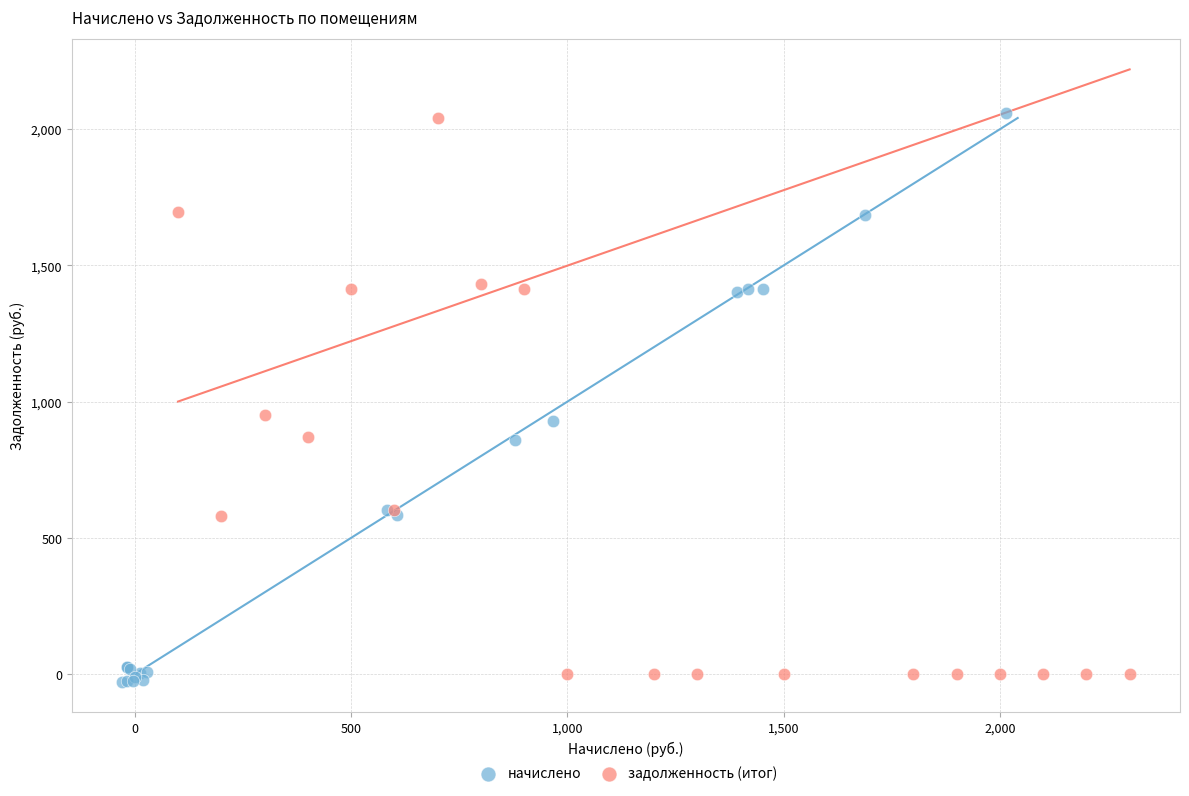

Which series has the largest Y range (max minus min)?

начислено